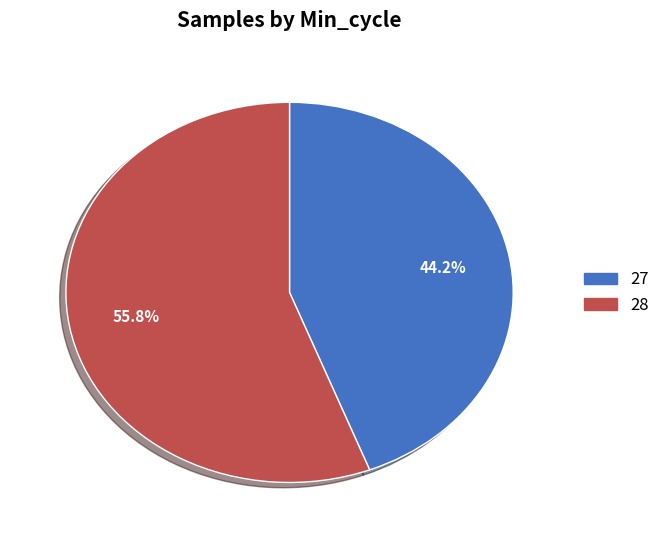

Combined, what portion of the pie is 28 and 27?

100.0%